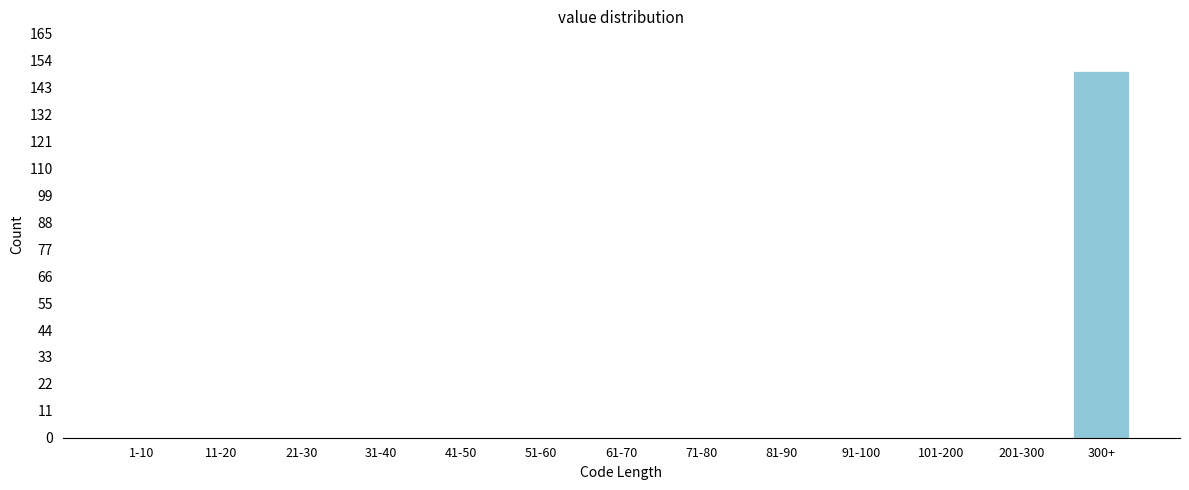

Reading right to left, list all the values displayed in this chart.

300+=150	201-300=0	101-200=0	91-100=0	81-90=0	71-80=0	61-70=0	51-60=0	41-50=0	31-40=0	21-30=0	11-20=0	1-10=0